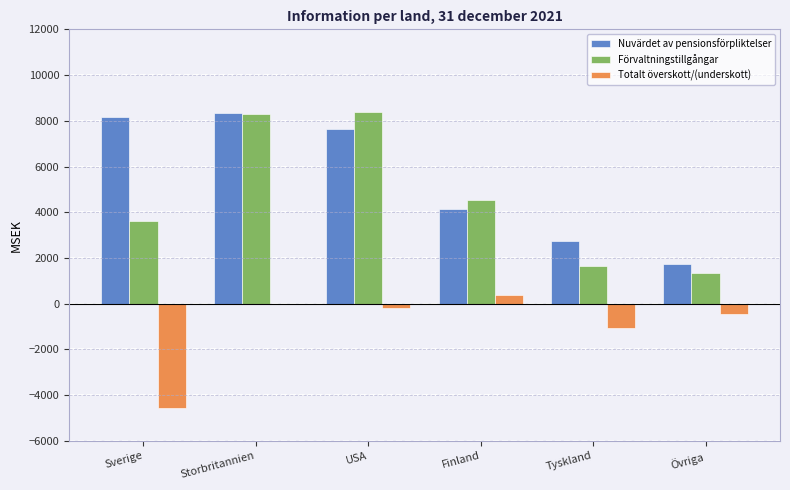

Is it true that Nuvärdet av pensionsförpliktelser equals 7653 at USA?

True